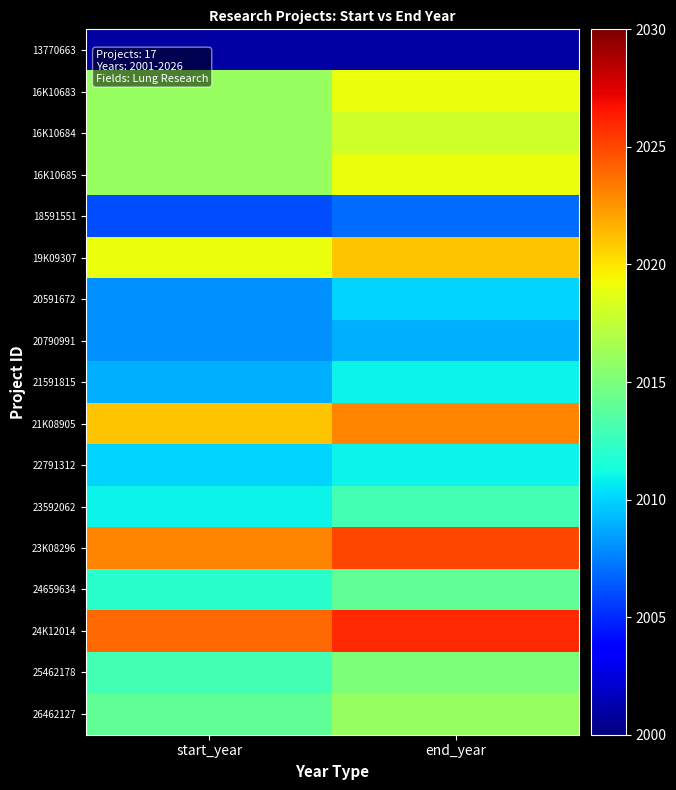

Reading left to right, extract all data points from this chart.

13770663: start_year=2001	end_year=2001
16K10683: start_year=2016	end_year=2019
16K10684: start_year=2016	end_year=2018
16K10685: start_year=2016	end_year=2019
18591551: start_year=2006	end_year=2007
19K09307: start_year=2019	end_year=2021
20591672: start_year=2008	end_year=2010
20790991: start_year=2008	end_year=2009
21591815: start_year=2009	end_year=2011
21K08905: start_year=2021	end_year=2023
22791312: start_year=2010	end_year=2011
23592062: start_year=2011	end_year=2013
23K08296: start_year=2023	end_year=2025
24659634: start_year=2012	end_year=2014
24K12014: start_year=2024	end_year=2026
25462178: start_year=2013	end_year=2015
26462127: start_year=2014	end_year=2016